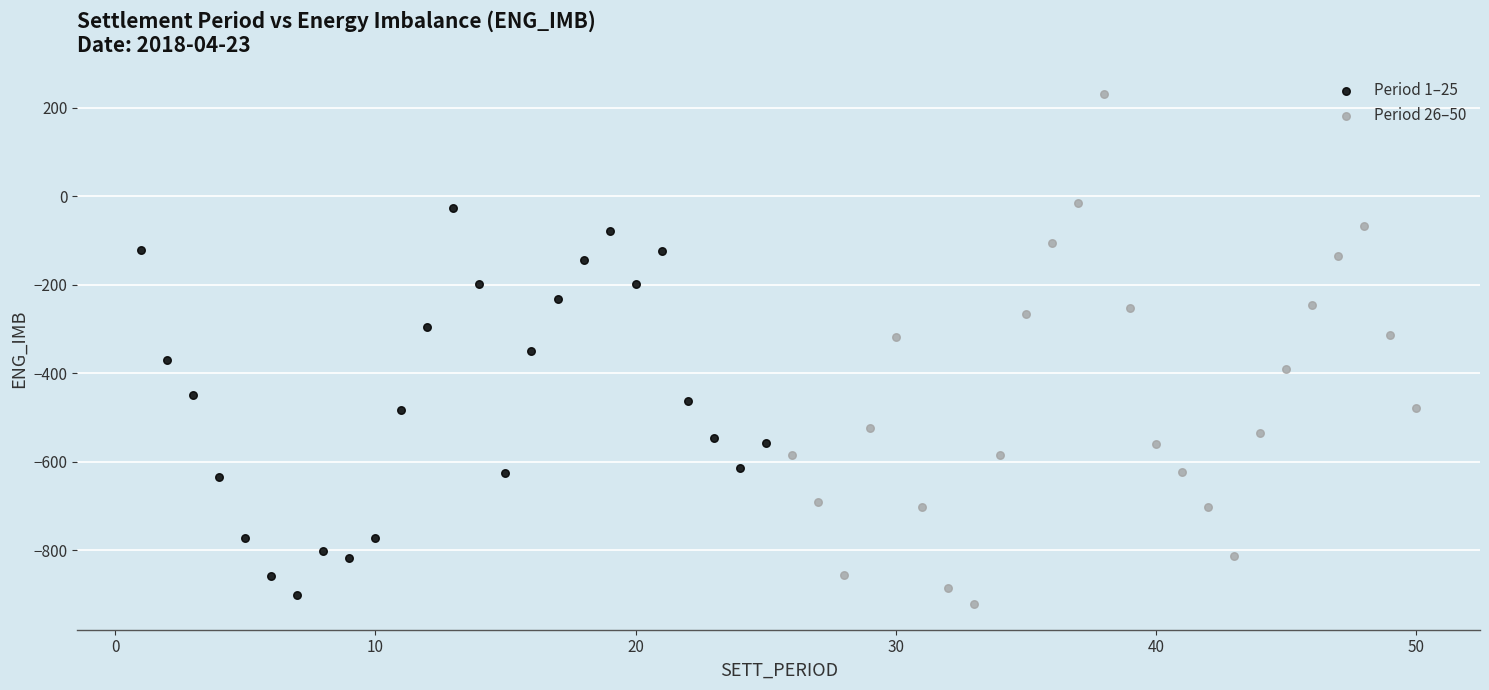

Which series reaches the maximum Y coordinate?

Period 26–50